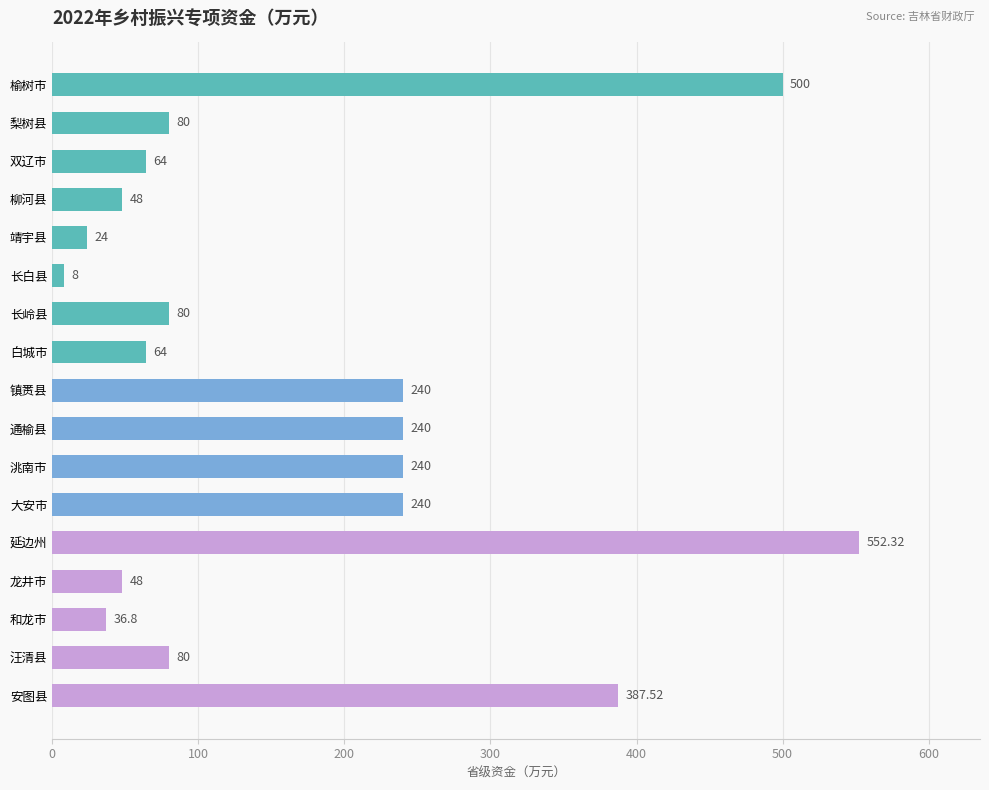

What is the label of the 16th bar from the bottom?

梨树县